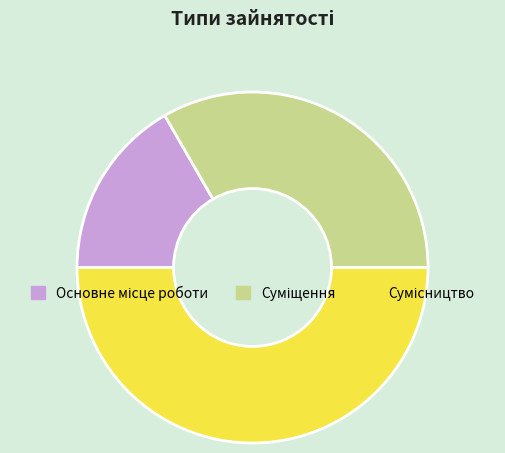

How many slices are in this pie chart?

3